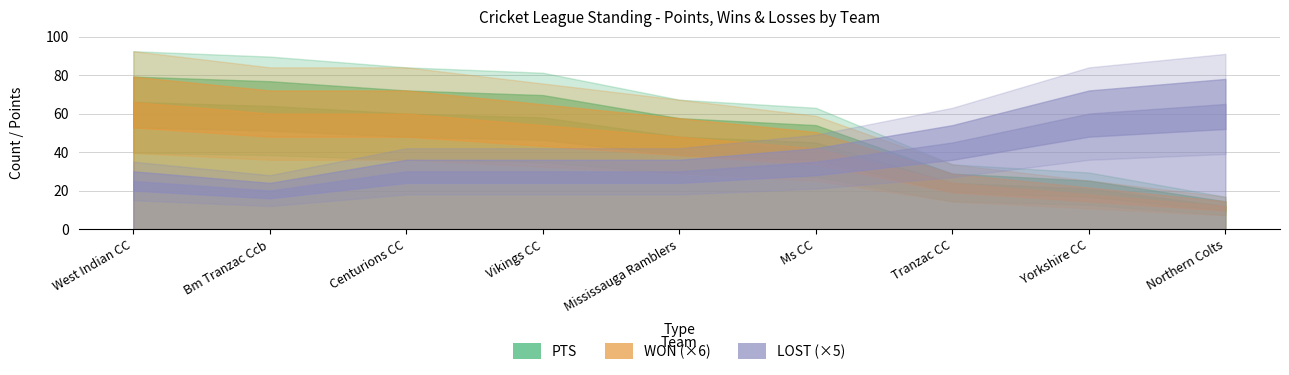

The value of TIE at Tranzac CC is 0. True or false?

False